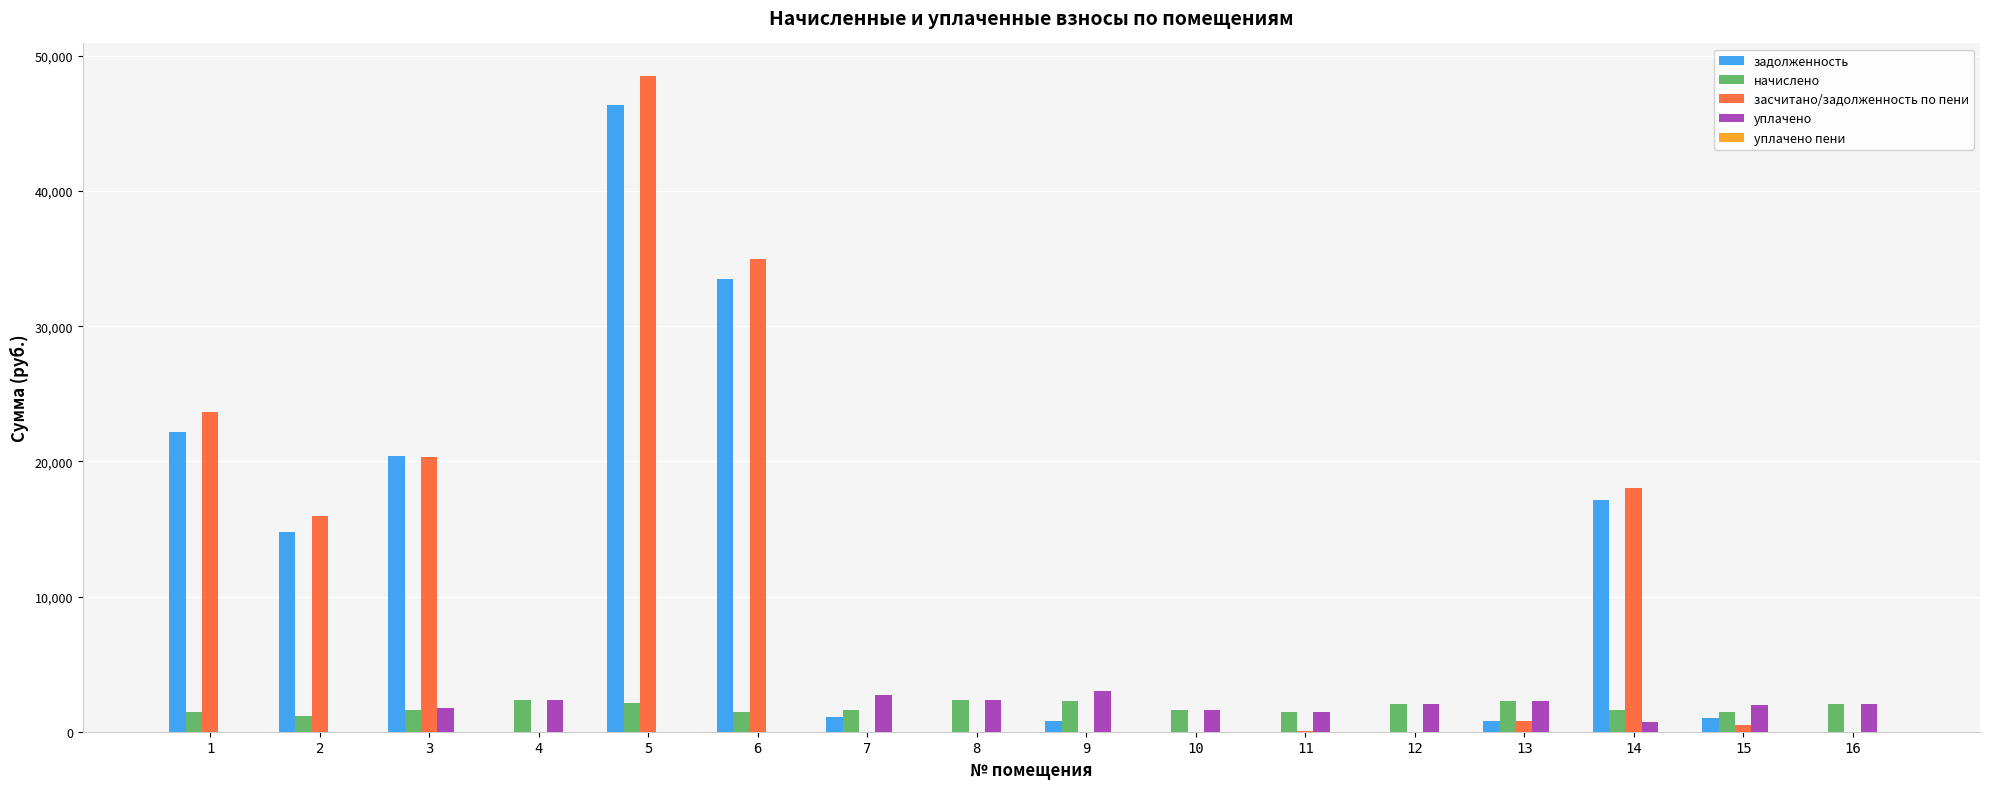

What is the total value across all series at 5?

96990.0